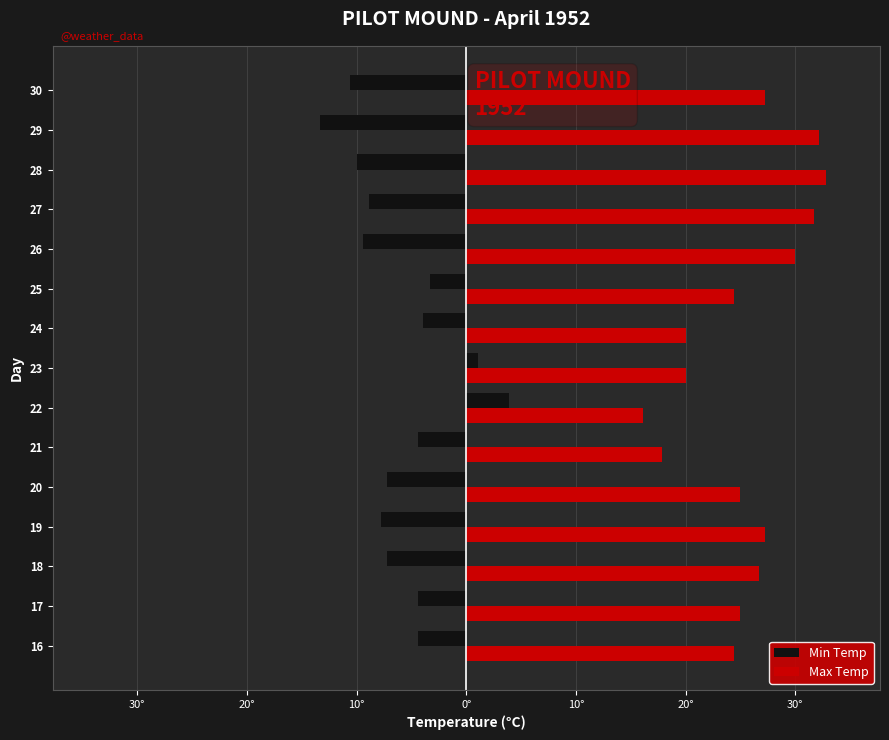

What are all the series names shown in the legend?

Min Temp, Max Temp